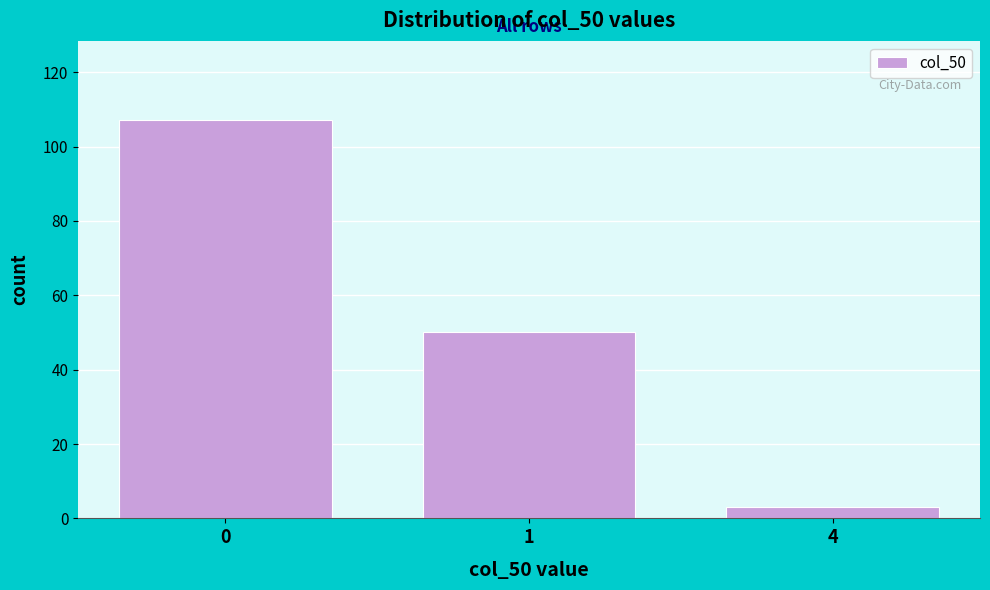

Reading right to left, what are all the values shown in this chart?

3	50	107